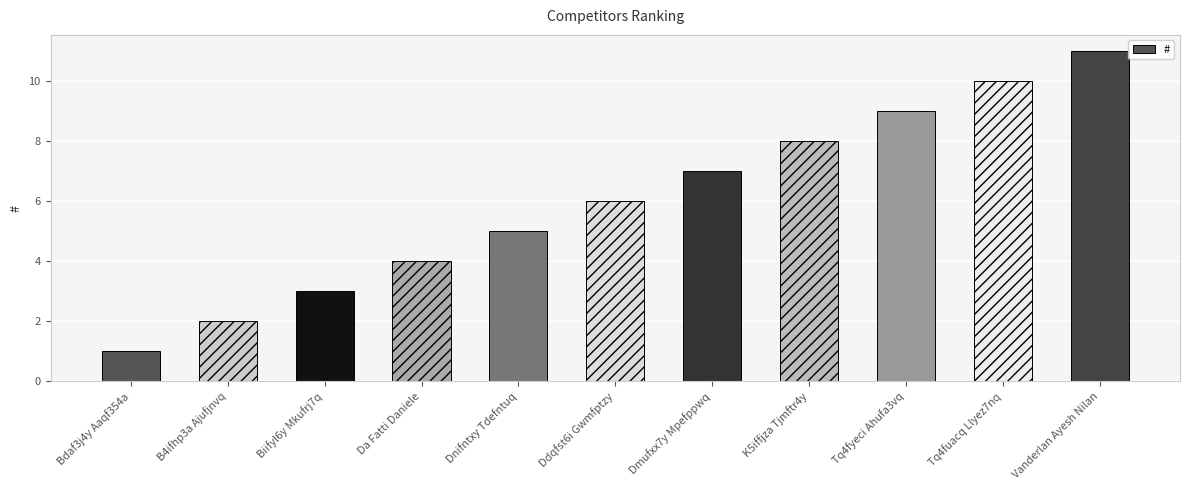

List the labels in order of value, smallest first.

Bdaf3j4y Aaqf354a, B4ifhp3a Ajufjnvq, Biifyl6y Mkufrj7q, Da Fatti Daniele, Dnifntxy Tdefntuq, Ddqfst6i Gwmfptzy, Dmufxx7y Mpefppwq, K5iffjza Tjmftr4y, Tq4fyeci Ahufa3vq, Tq4fuacq Llyez7nq, Vanderlan Ayesh Nilan